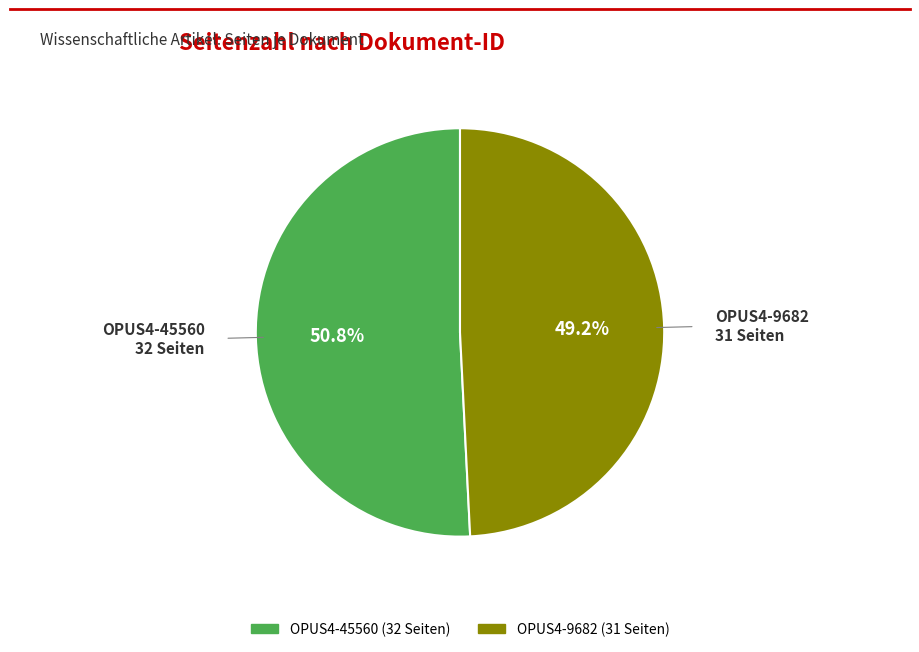

Which category accounts for the majority?

OPUS4-45560